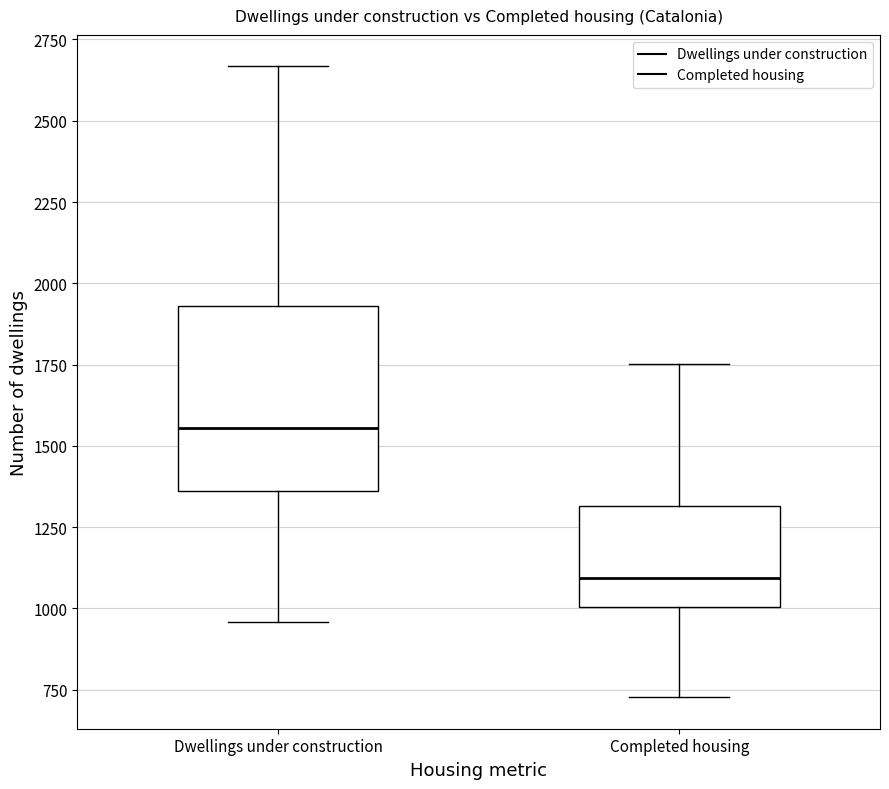

Where is the upper edge of the box for Completed housing on the y-axis? The values are not printed on the chart, so give them approximately, as read against the axis.

1300